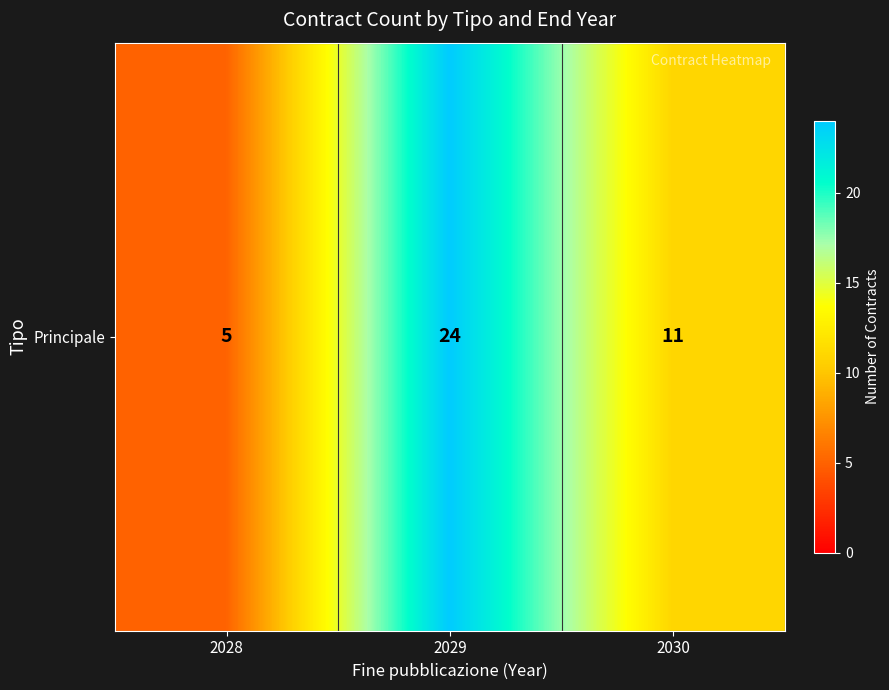

Read the value at 2029.

24